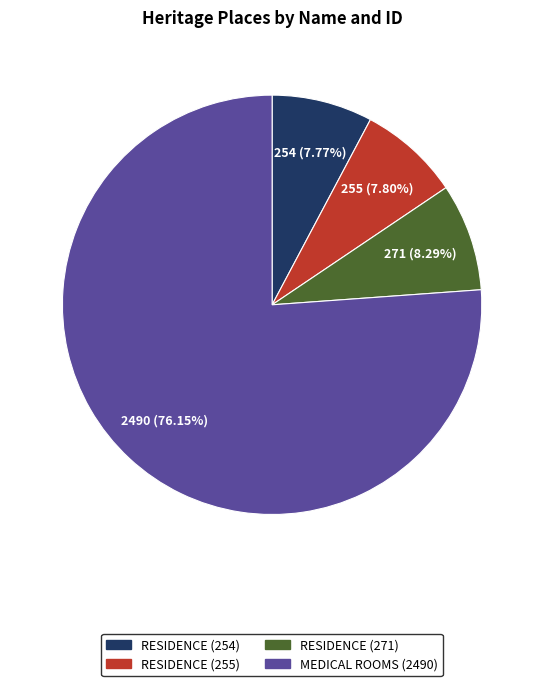

Which category has the biggest portion of the pie?

MEDICAL ROOMS (2490)